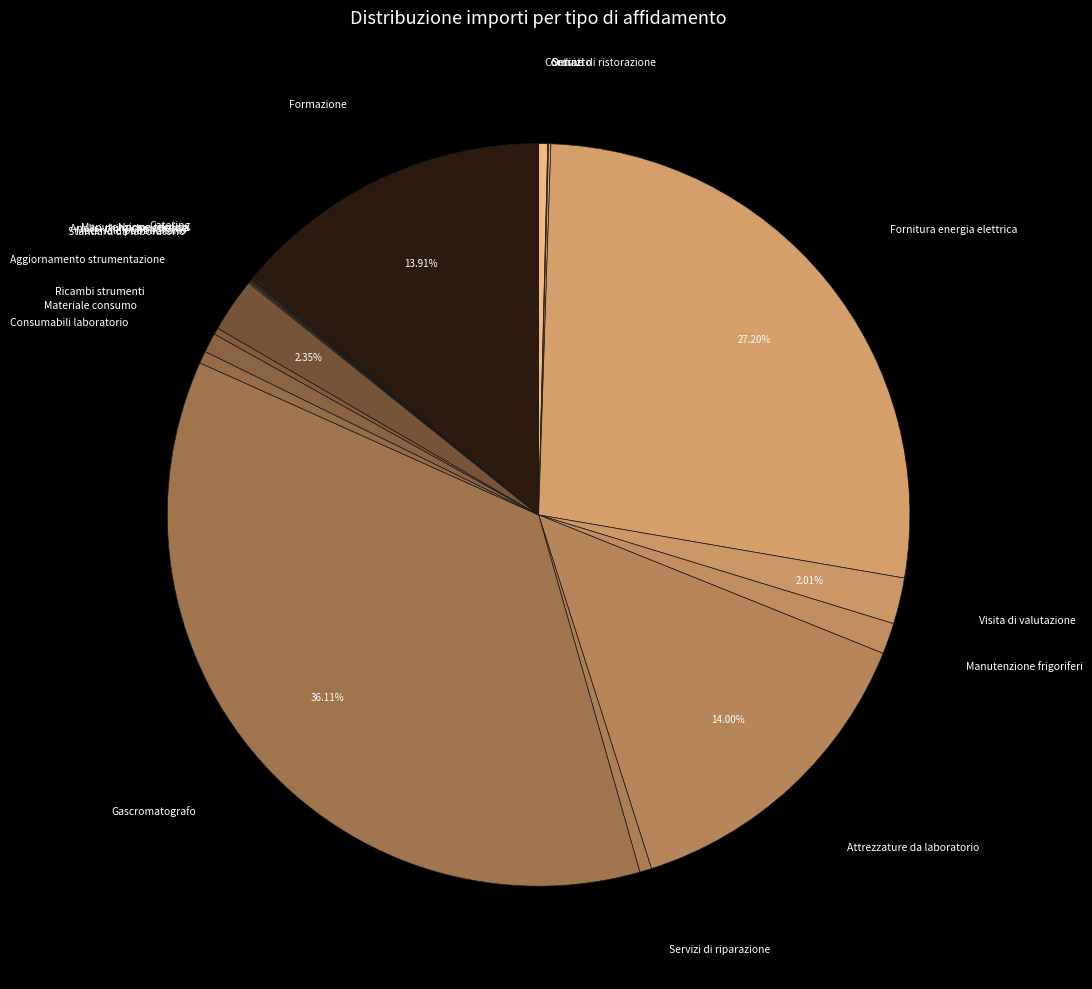

Combined, do Gascromatografo and Materiale consumo account for over 50%?

No